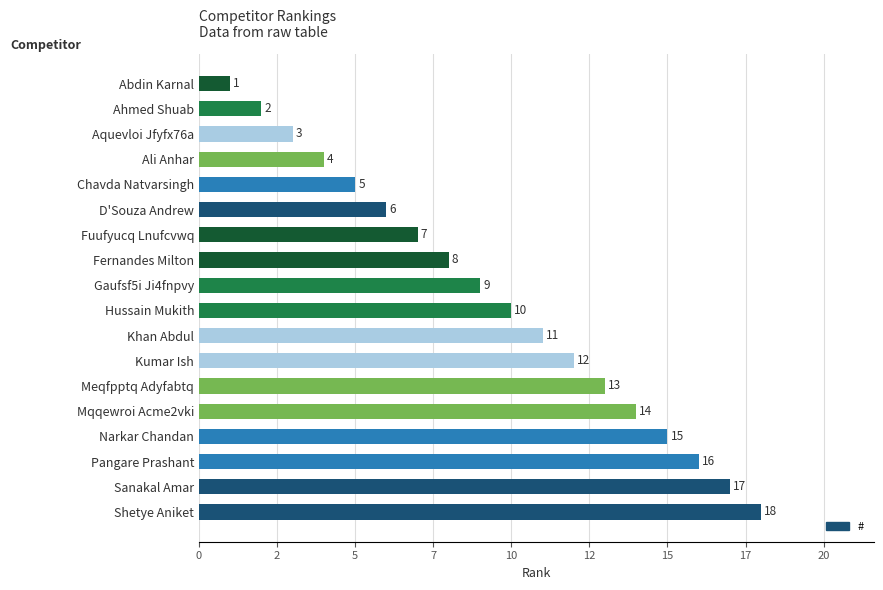

Does the chart contain any negative values?

No